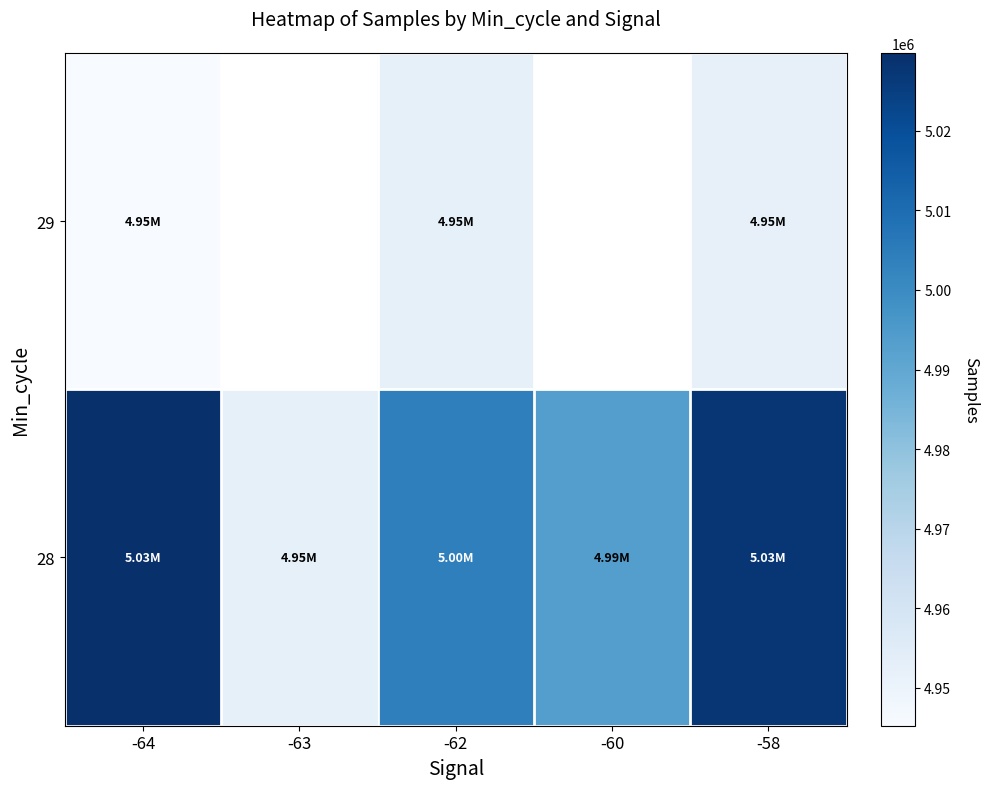

How many categories are shown in the chart?

5